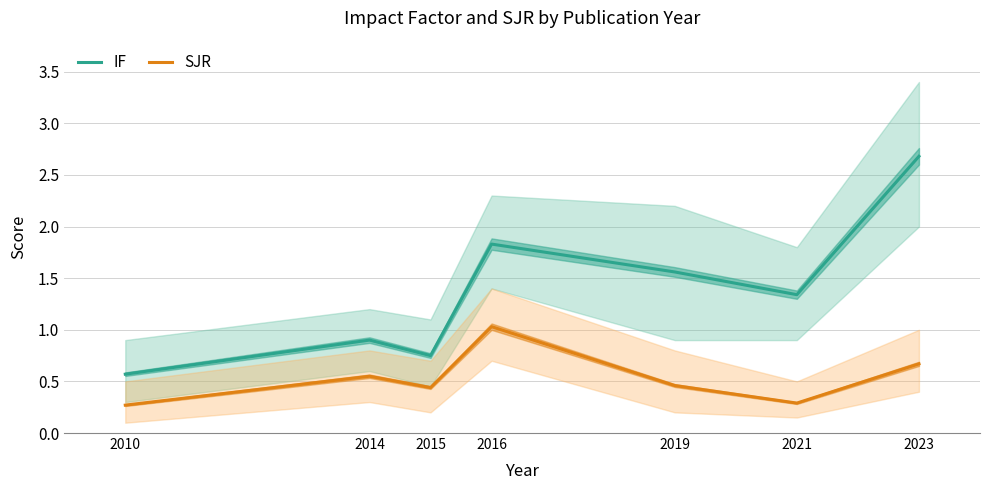

At how many categories does at least one series exceed 1?

4